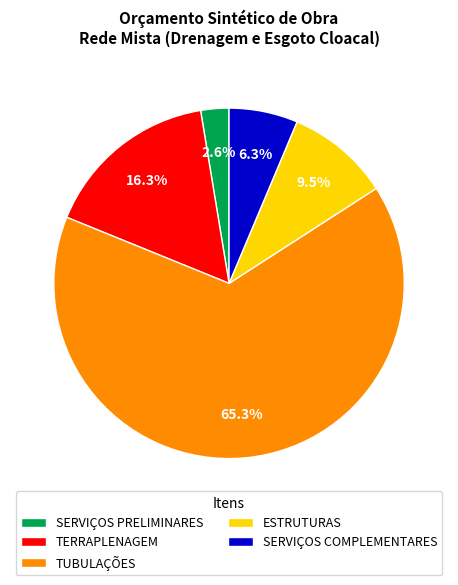

To the nearest percent, what portion does TERRAPLENAGEM represent?

16%